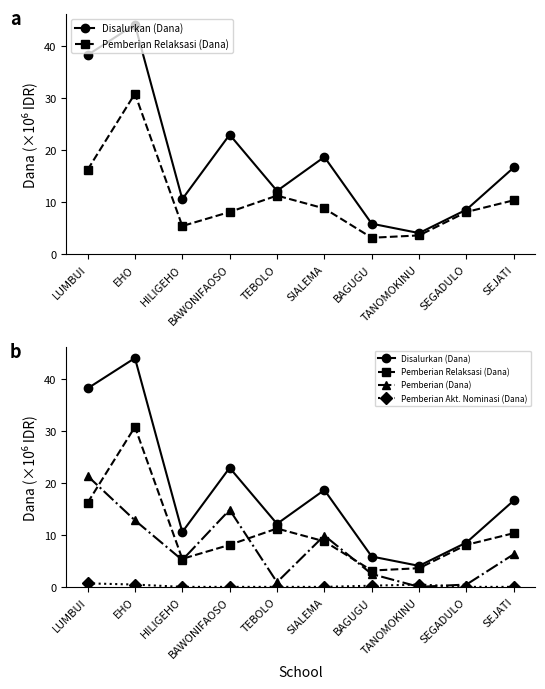

How many interior local valleys does the Pemberian (Dana) series have?

3